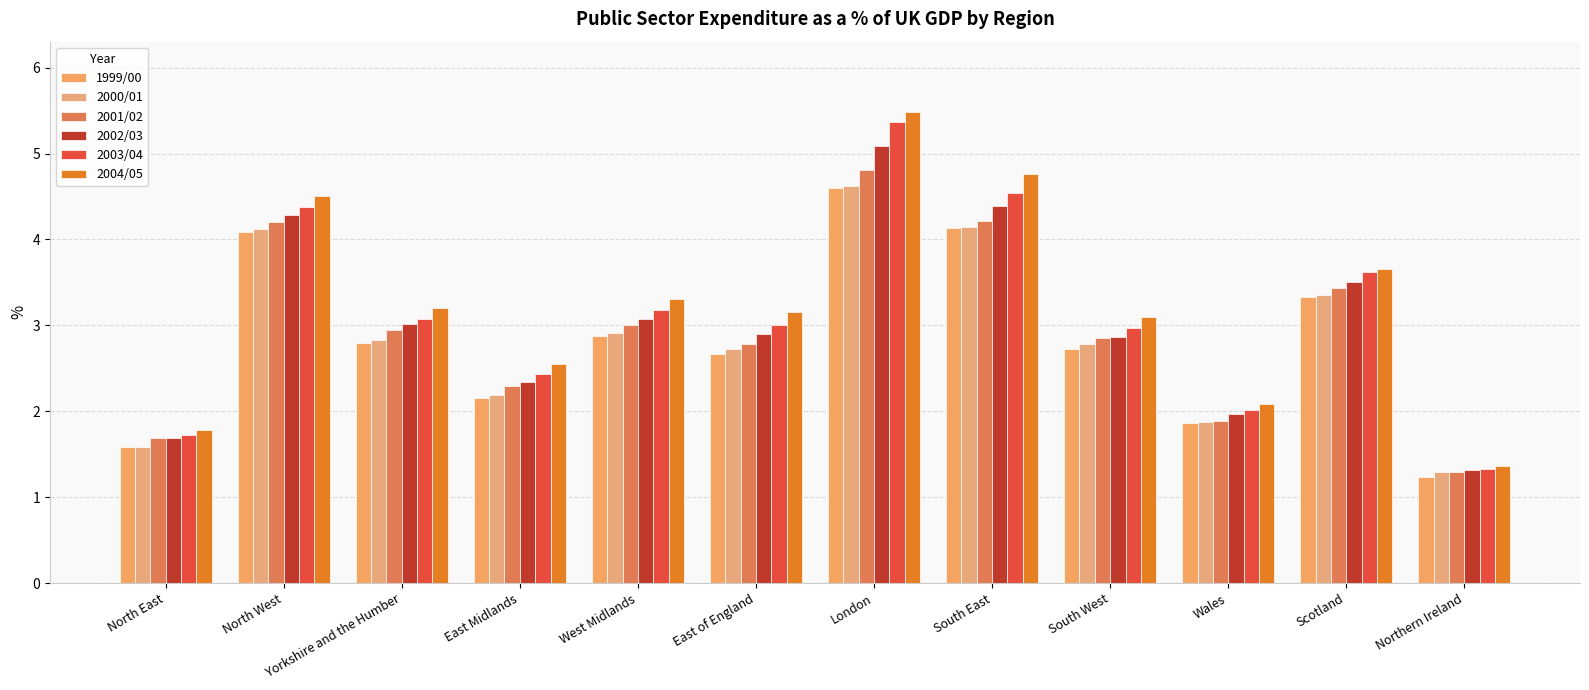

Is it true that 2002/03 equals 3.1 at West Midlands?

True